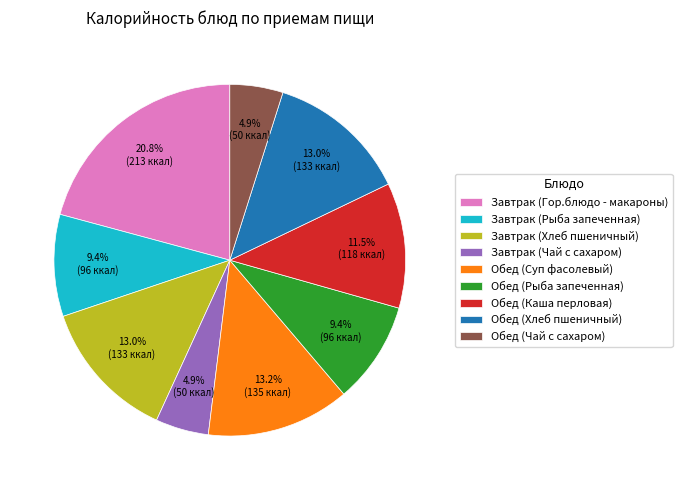

To the nearest percent, what portion does Обед (Чай с сахаром) represent?

5%